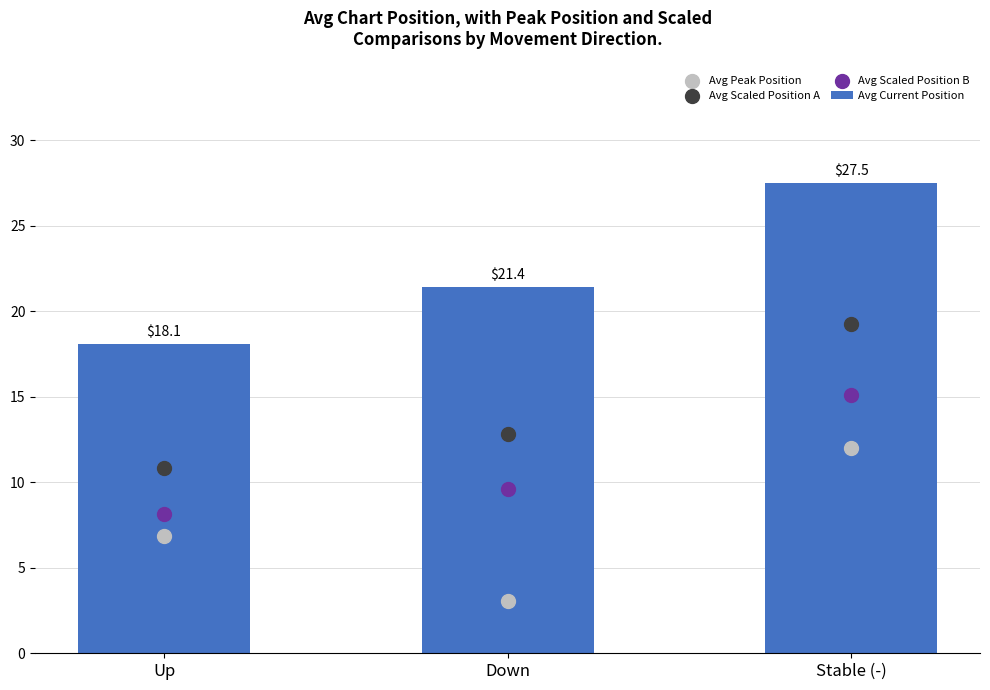

Which series contains the lowest Y value?

Avg Peak Position